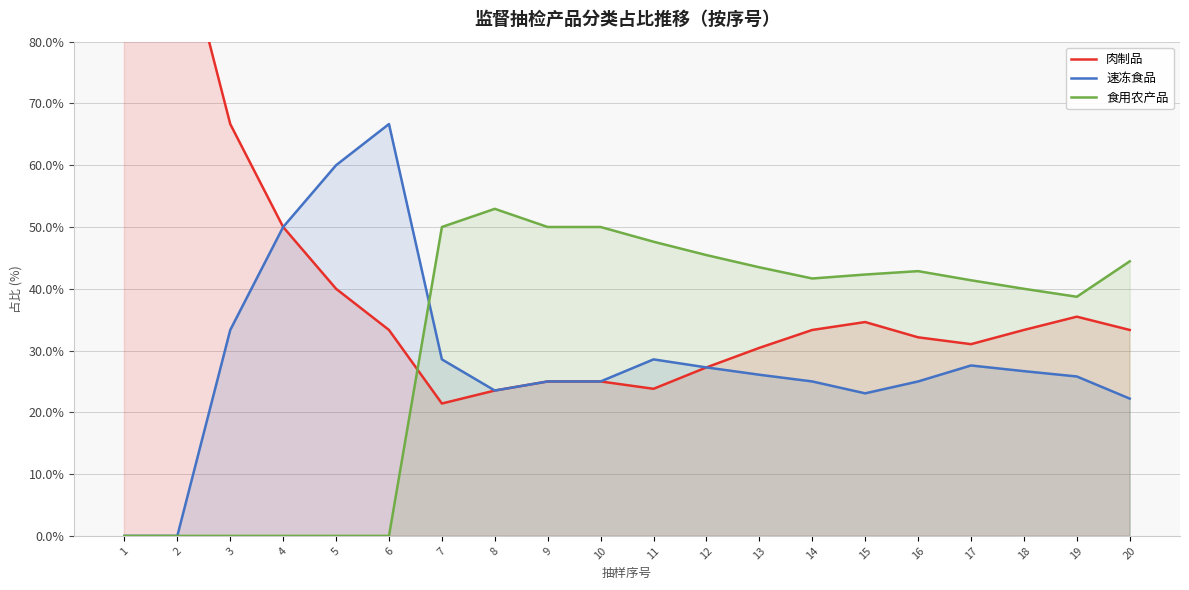

Reading left to right, transcribe all the data shown in this chart.

肉制品: 1=100.0	2=100.0	3=66.7	4=50.0	5=40.0	6=33.3	7=21.4	8=23.5	9=25.0	10=25.0	11=23.8	12=27.3	13=30.4	14=33.3	15=34.6	16=32.1	17=31.0	18=33.3	19=35.5	20=33.3
速冻食品: 1=0.0	2=0.0	3=33.3	4=50.0	5=60.0	6=66.7	7=28.6	8=23.5	9=25.0	10=25.0	11=28.6	12=27.3	13=26.1	14=25.0	15=23.1	16=25.0	17=27.6	18=26.7	19=25.8	20=22.2
食用农产品: 1=0.0	2=0.0	3=0.0	4=0.0	5=0.0	6=0.0	7=50.0	8=52.9	9=50.0	10=50.0	11=47.6	12=45.5	13=43.5	14=41.7	15=42.3	16=42.9	17=41.4	18=40.0	19=38.7	20=44.4